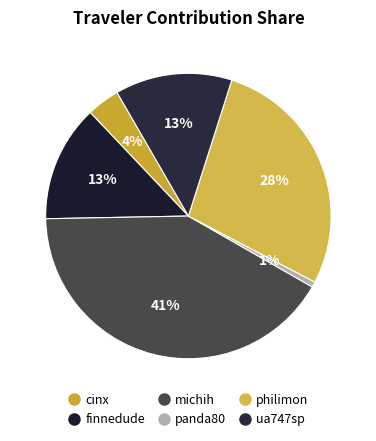

Which slice is the smallest?

panda80